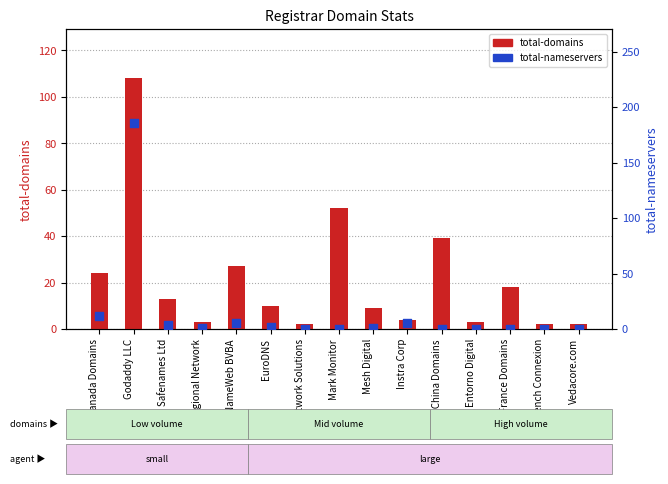

Which series contains the lowest Y value?

total-nameservers